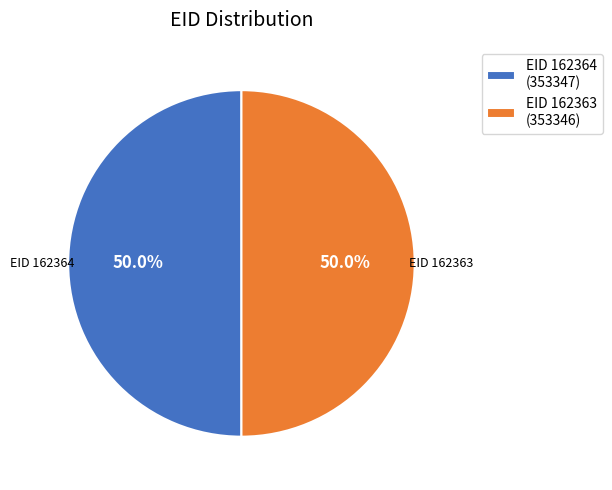

What percentage is NOT represented by EID 162363 (353346)?

50.0%